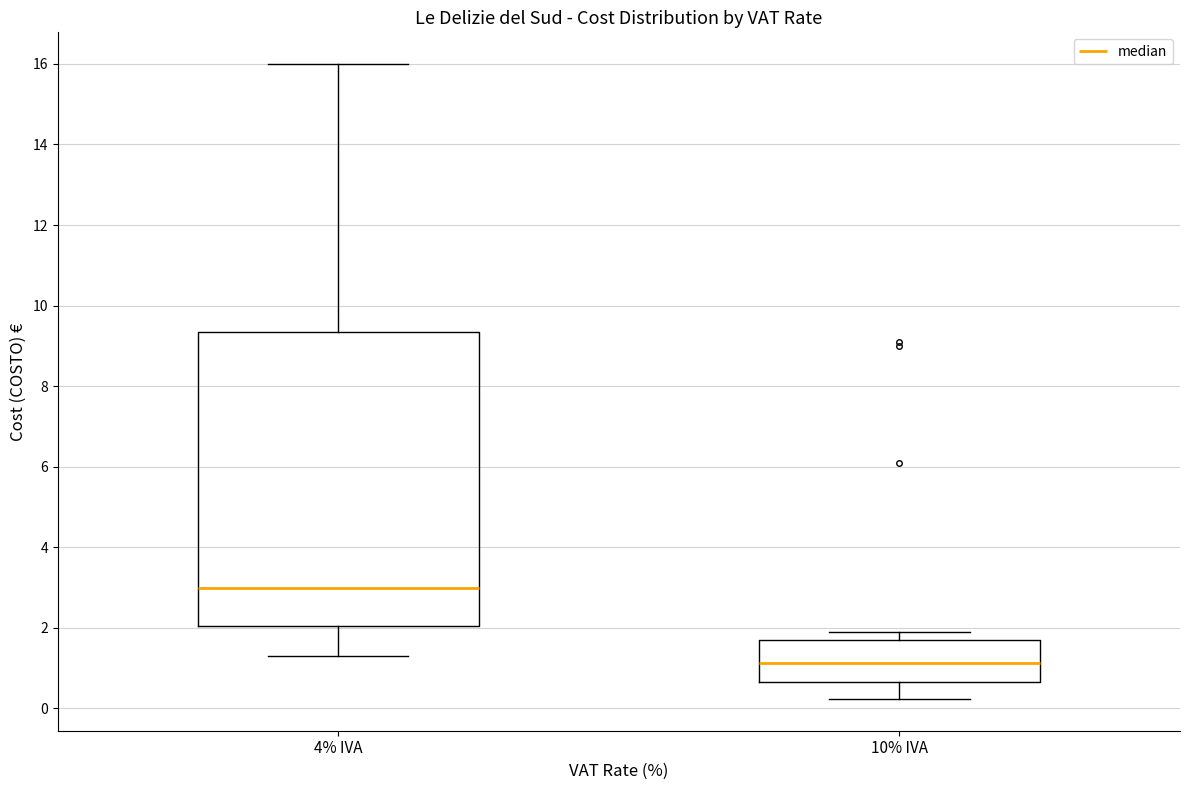

Where does the lower whisker of the box for 4% IVA end on the y-axis? The values are not printed on the chart, so give them approximately, as read against the axis.

1.2